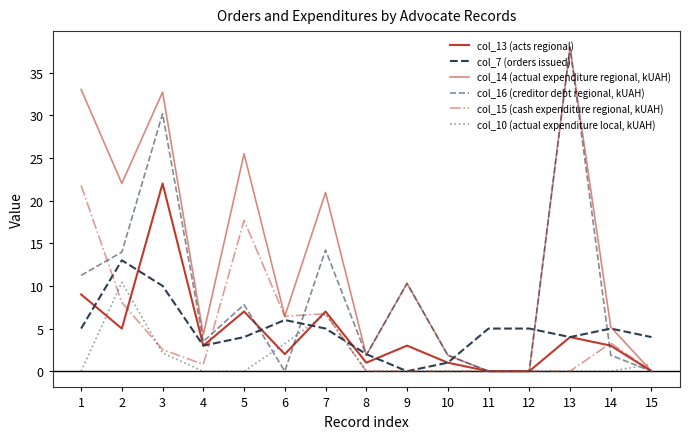

Rank the series at 15 from lowest to highest value.

col_13 (acts regional), col_14 (actual expenditure regional, kUAH), col_16 (creditor debt regional, kUAH), col_15 (cash expenditure regional, kUAH), col_10 (actual expenditure local, kUAH), col_7 (orders issued)